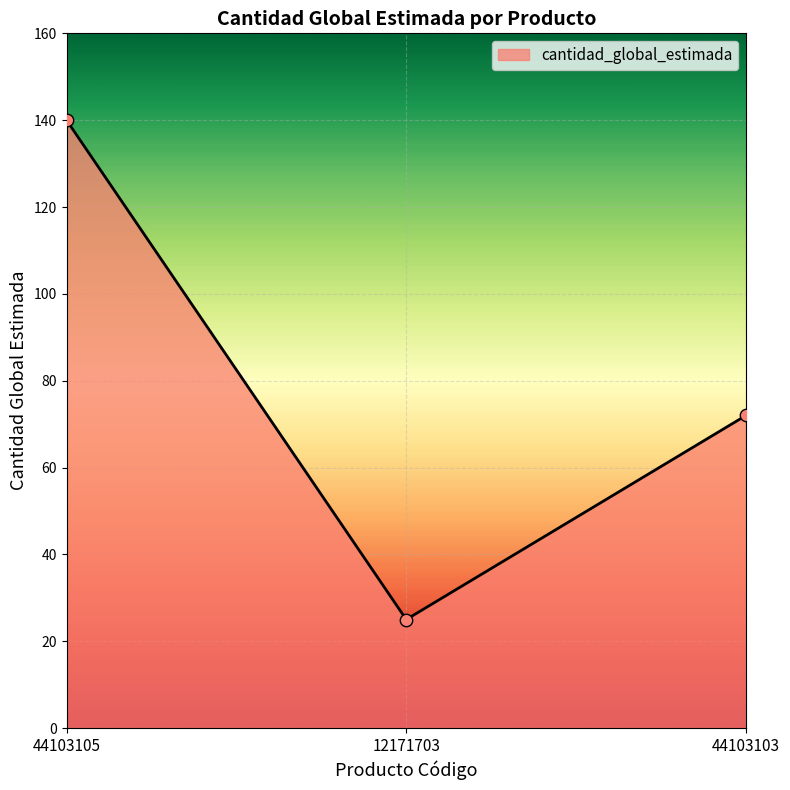

What is the ratio of the value at 44103103 to the value at 12171703?

2.9